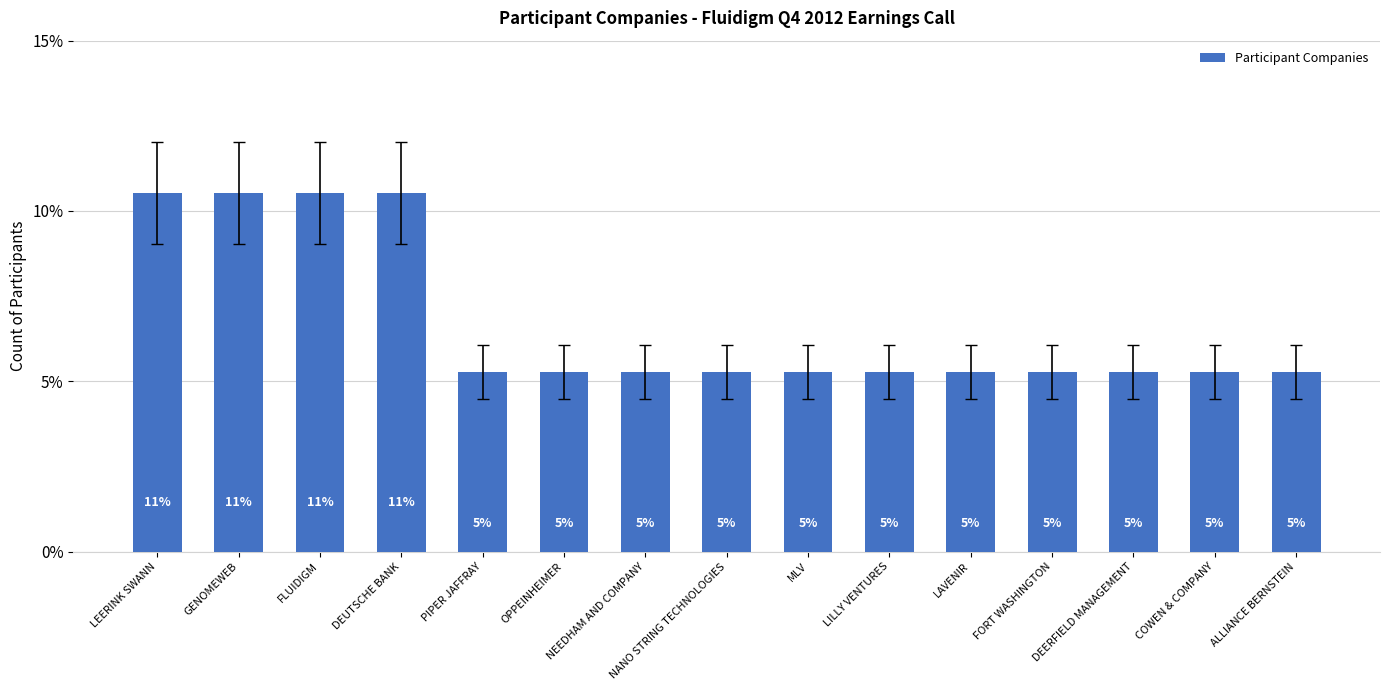

What is the label of the 1st bar from the right?

ALLIANCE BERNSTEIN